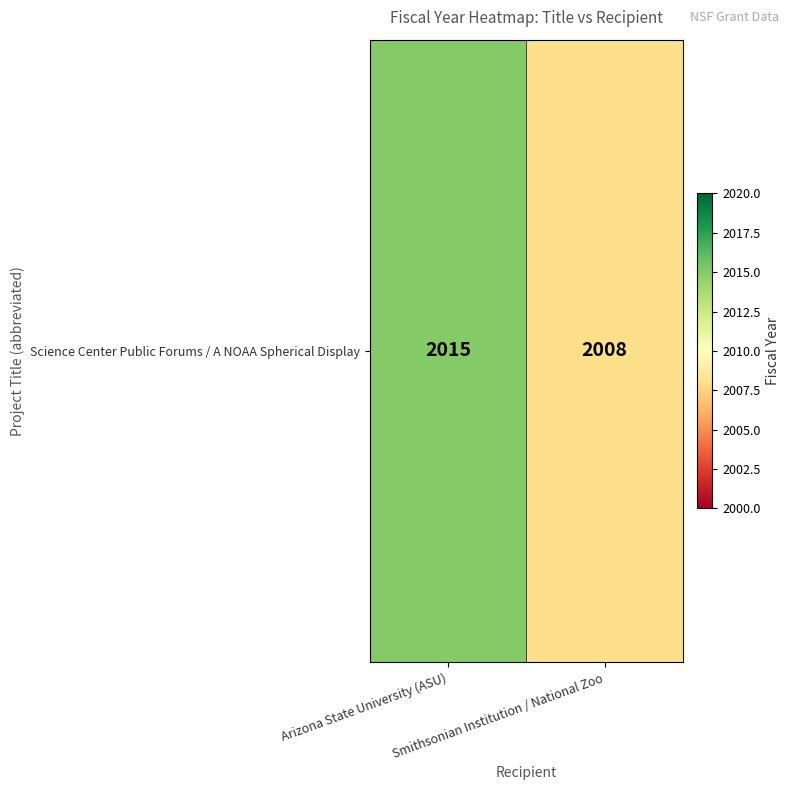

What is the sum of all values?

4023